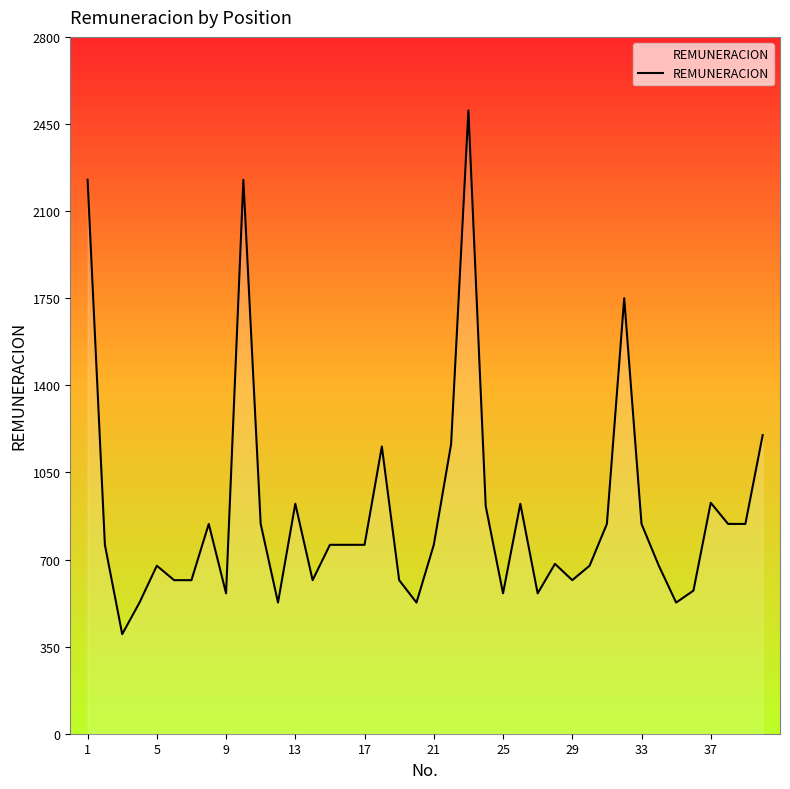

What is the greatest value displayed?

2504.5